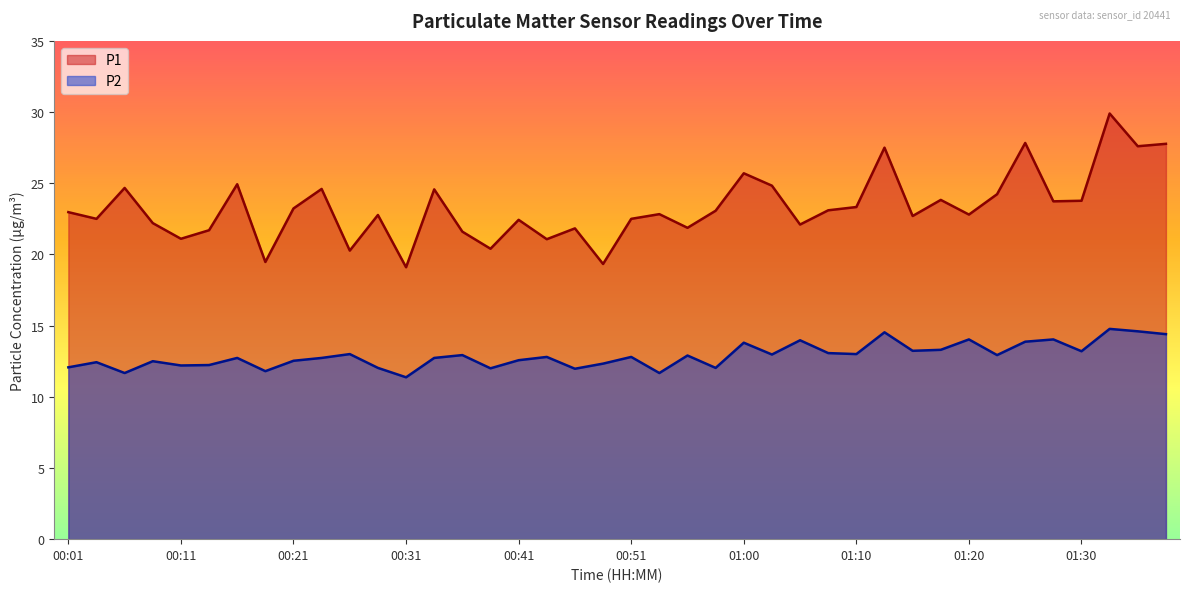

What is the label of the 6th point from the right?

01:25